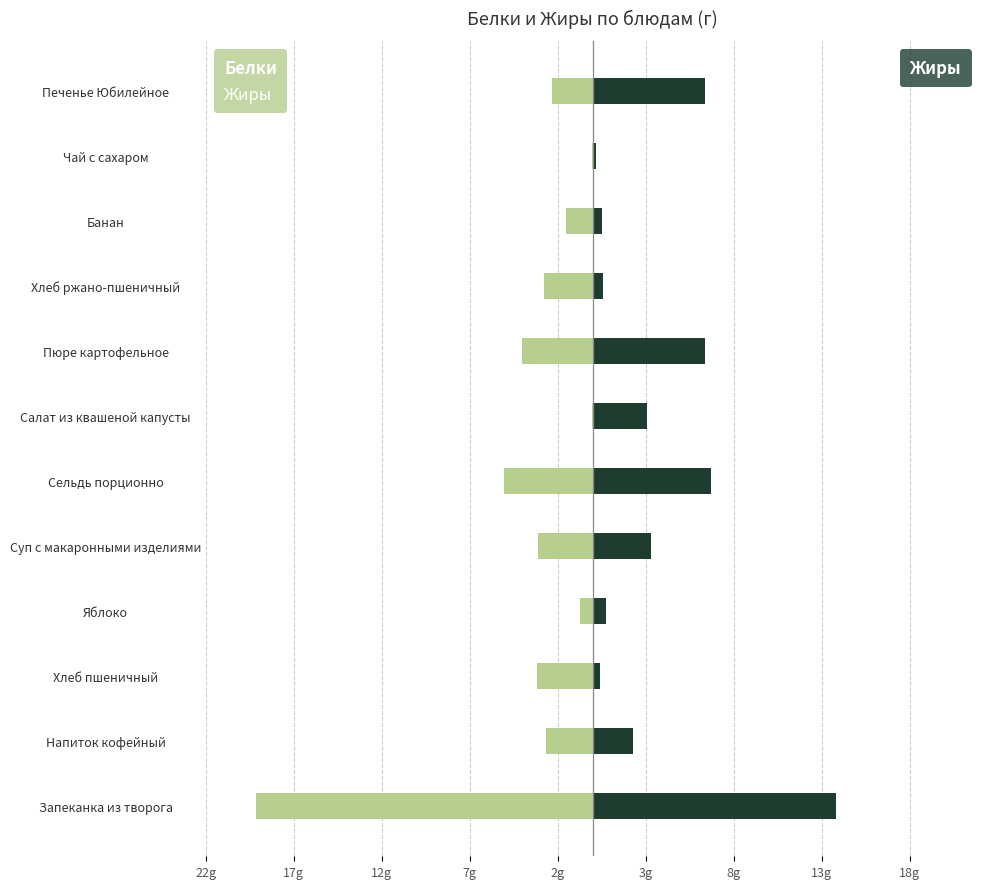

Which series has the widest spread of values?

Белки